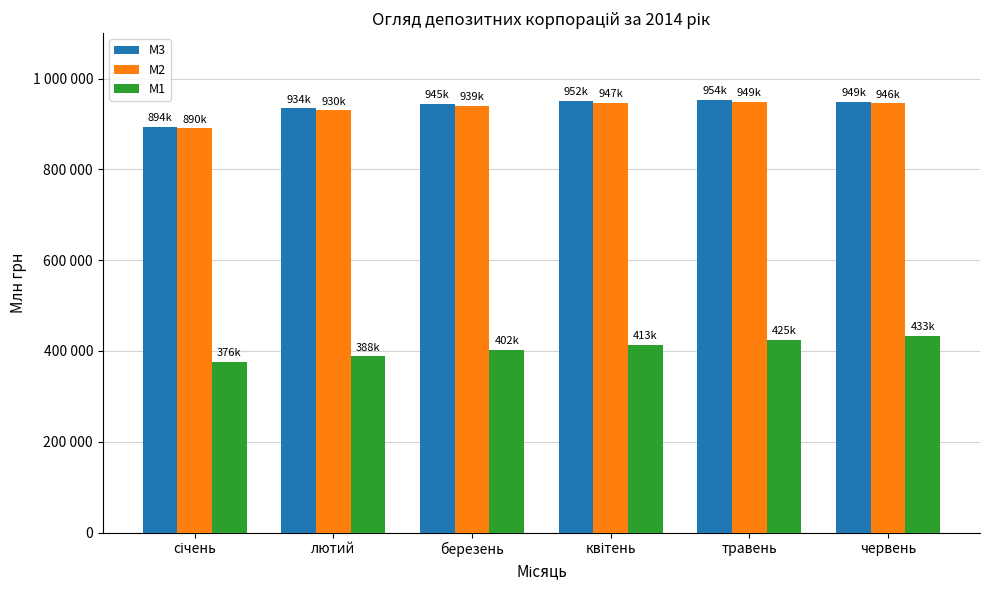

At which label does М2 reach its peak?

травень